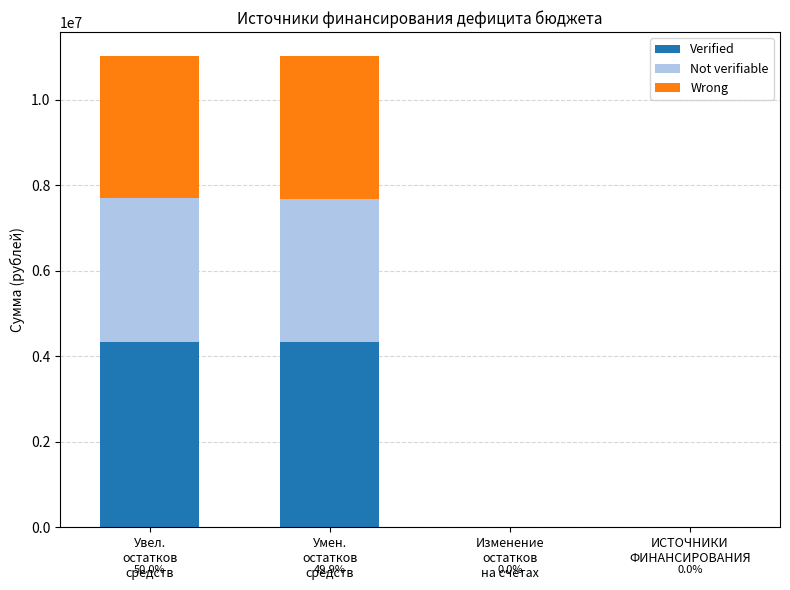

What is the sum of all Verified values?

8670077.2